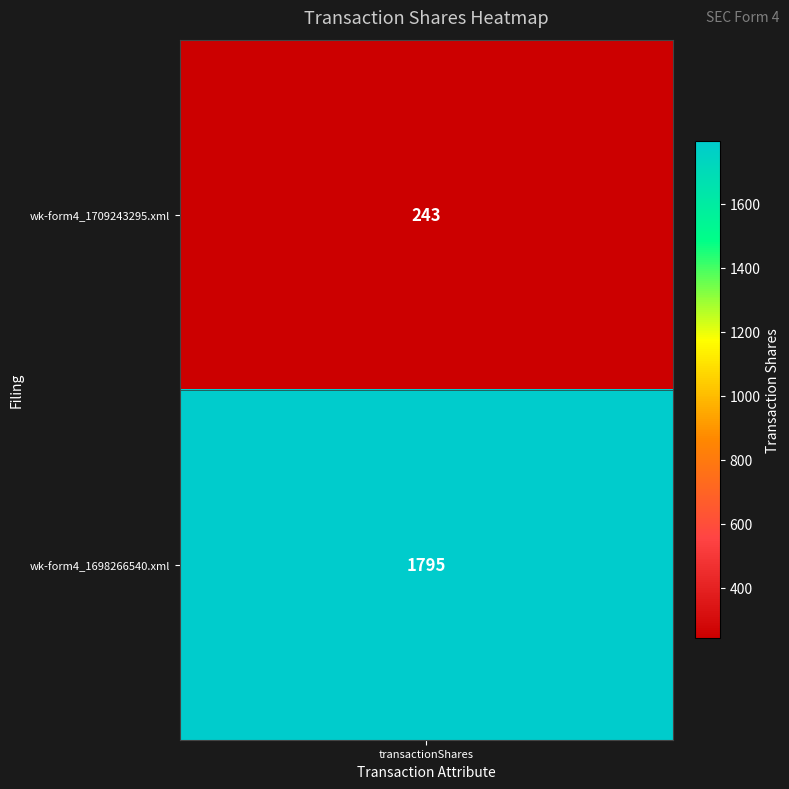

List the labels in order of value, largest first.

wk-form4_1698266540.xml, wk-form4_1709243295.xml